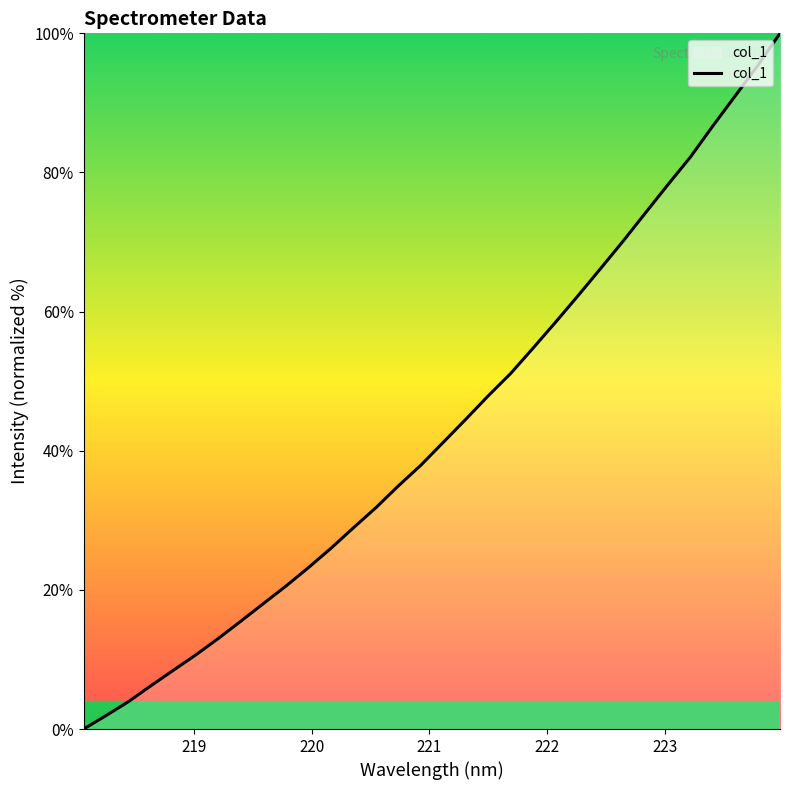

How many values exceed 41?

16